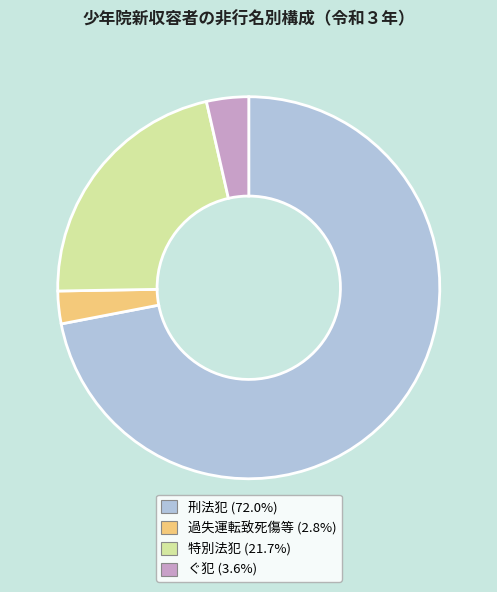

Is it true that 特別法犯 is 22% of the pie?

True